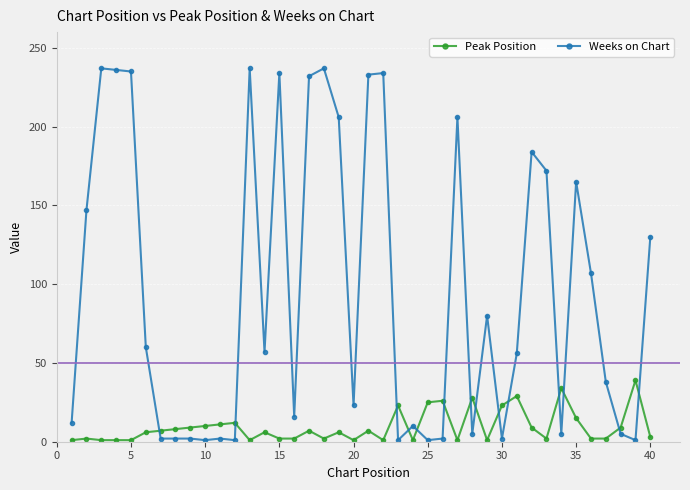

What is the minimum value shown in the chart?

1